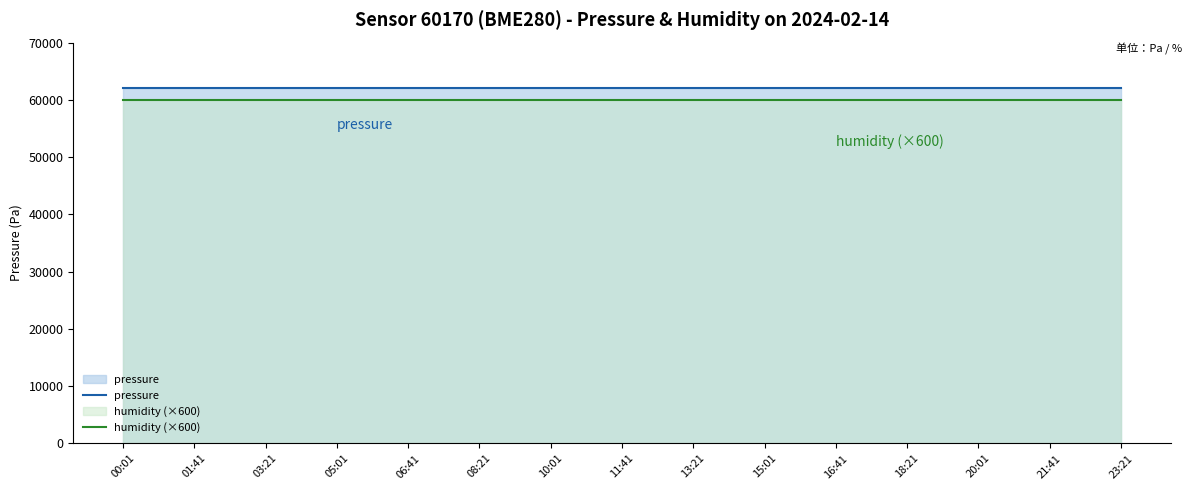

List the series in order of their peak value, highest first.

pressure, humidity (×600)